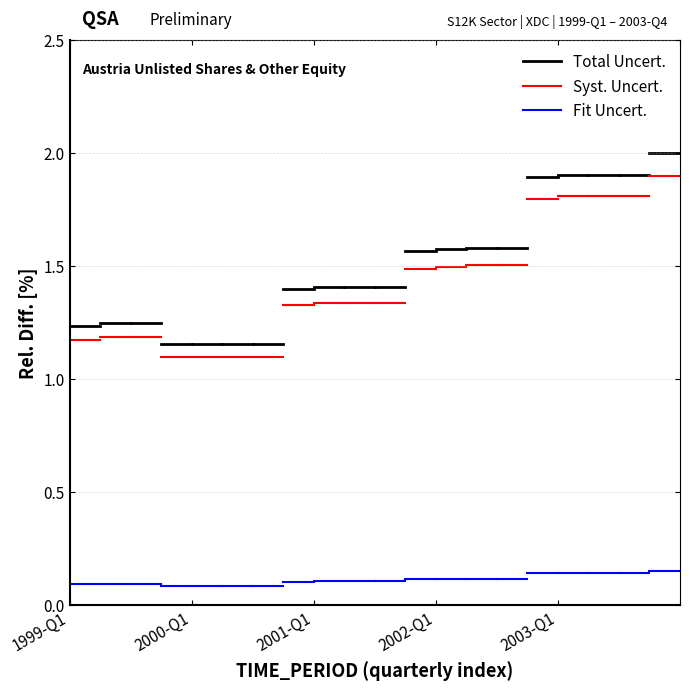

What is the difference between the highest and lowest values at 1999-Q1?

1.1